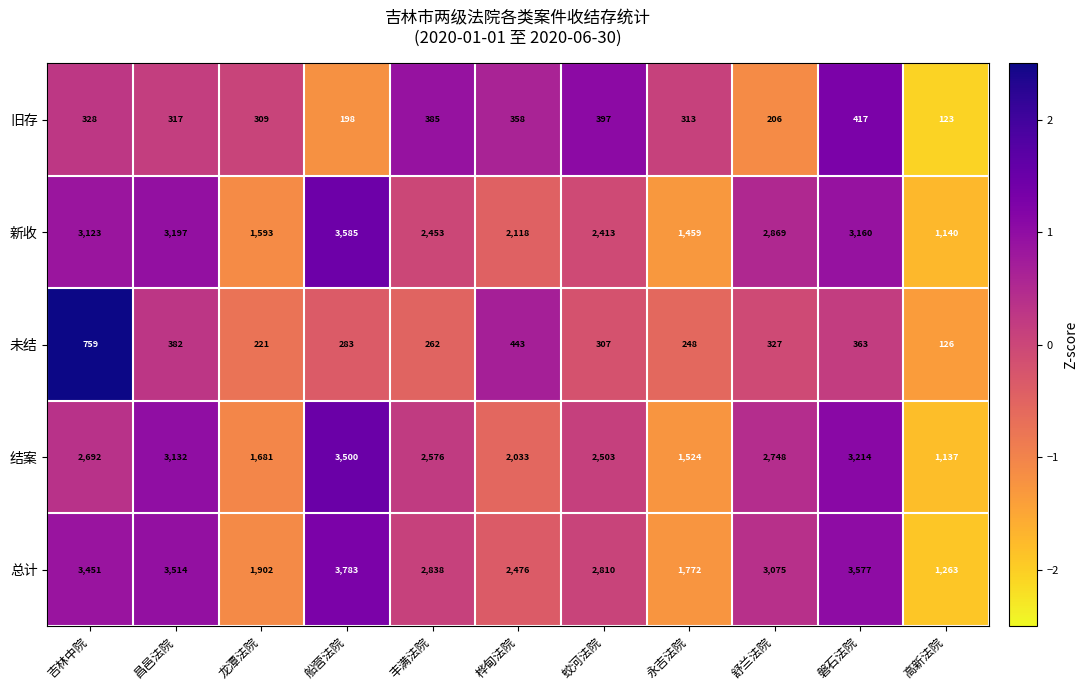

The 总计 series shows 1503 at 昌邑法院. True or false?

False